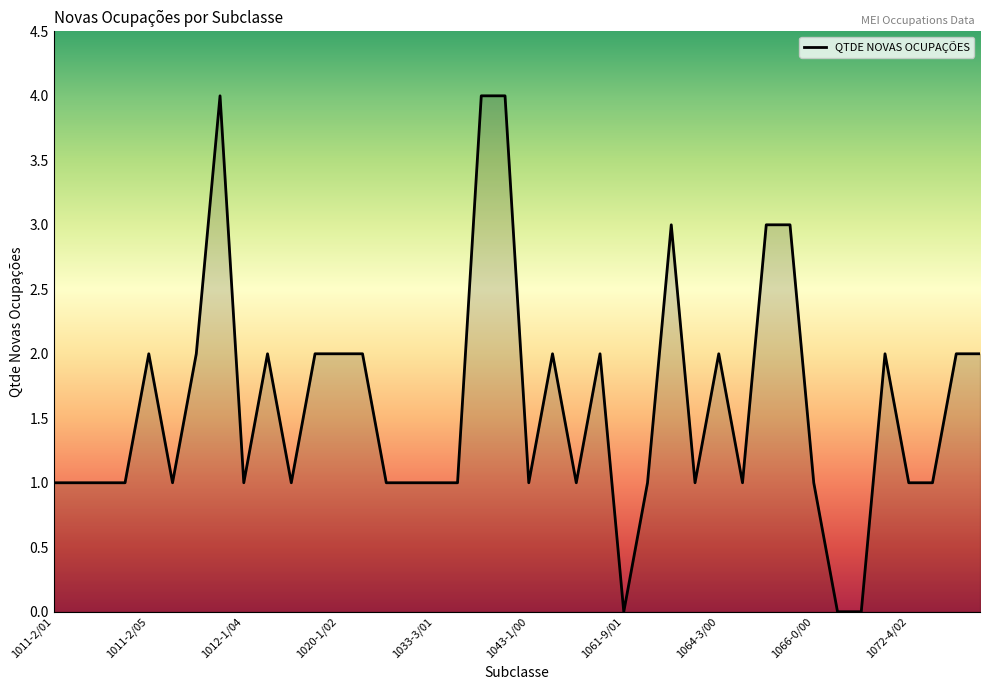

What is the maximum value shown in the chart?

4